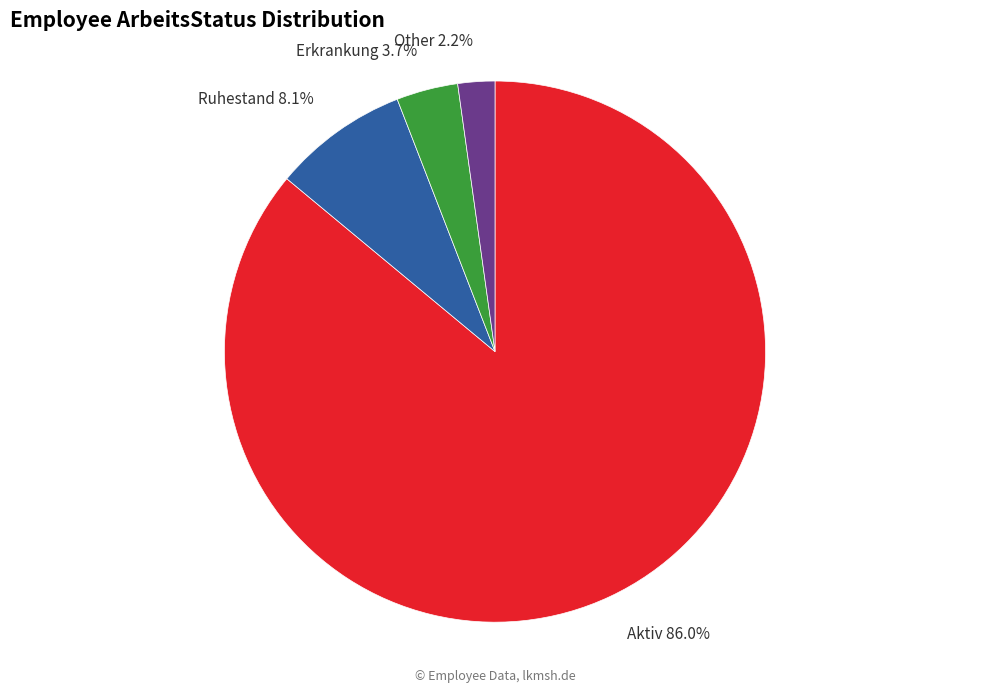

Count the number of slices in the pie.

4